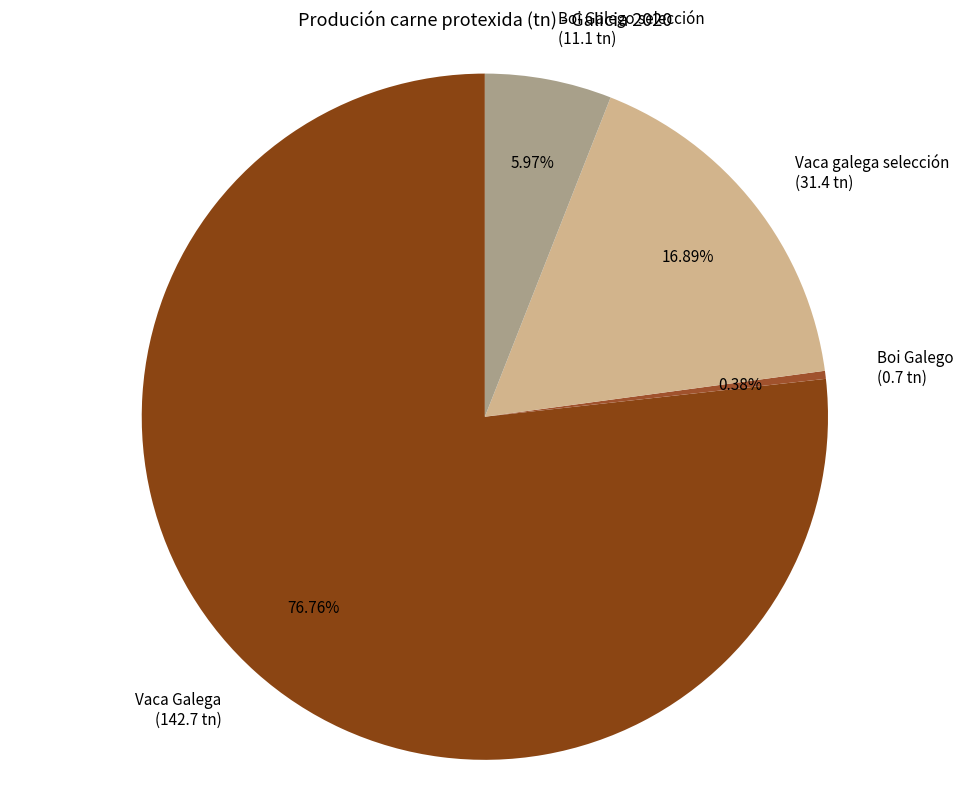

How many segments does this pie chart have?

4